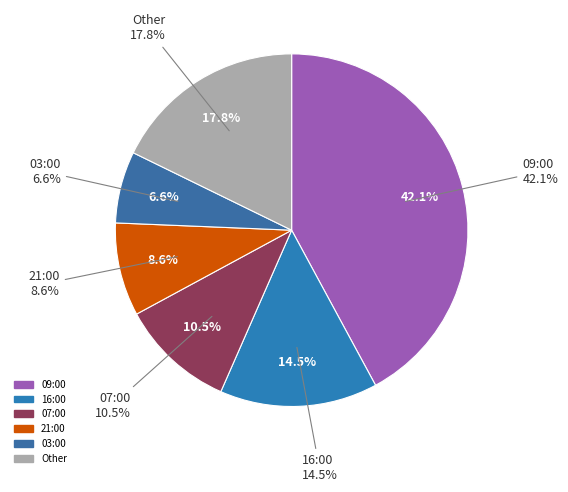

Does 16:00 represent more than half of the total?

No